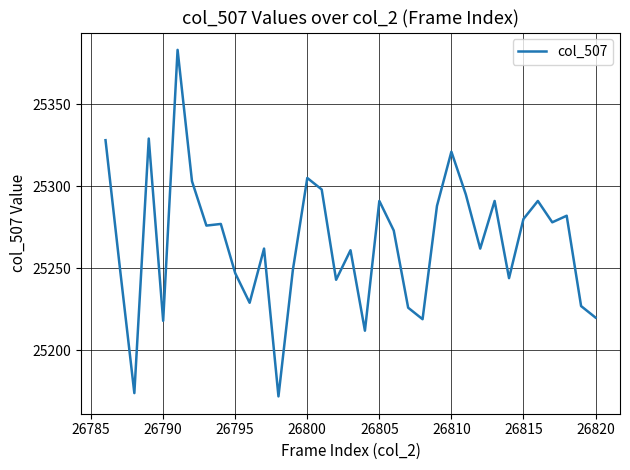

What is the maximum value shown in the chart?

25383